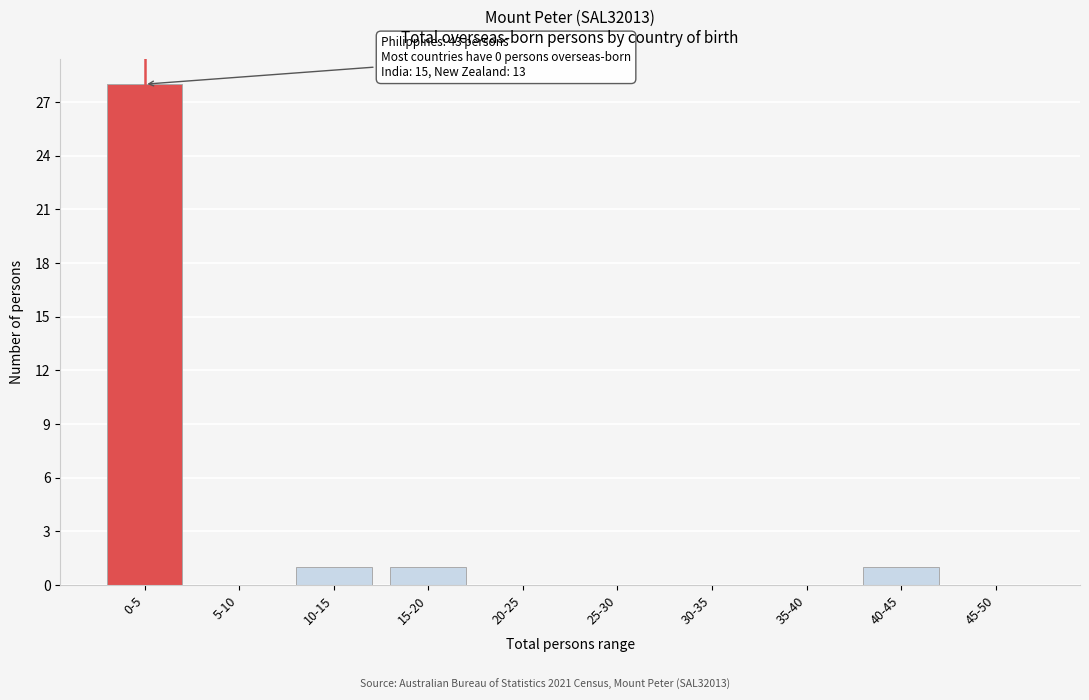

Reading right to left, extract all data points from this chart.

45-50=0	40-45=1	35-40=0	30-35=0	25-30=0	20-25=0	15-20=1	10-15=1	5-10=0	0-5=28